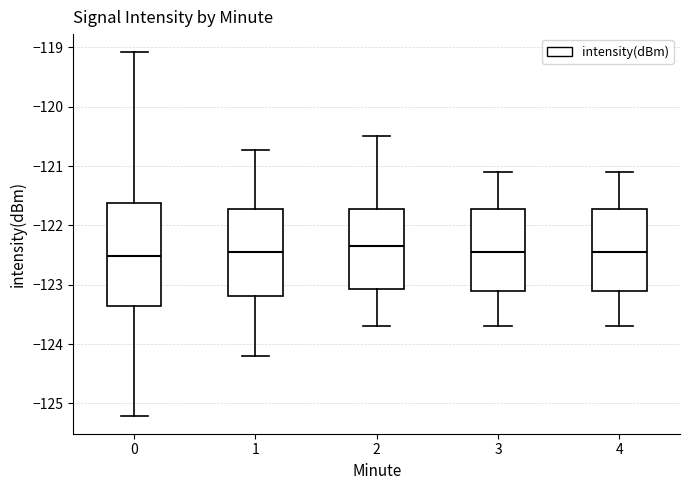

Where does the lower whisker of the box at x = 1 end on the y-axis? The values are not printed on the chart, so give them approximately, as read against the axis.

-124.2